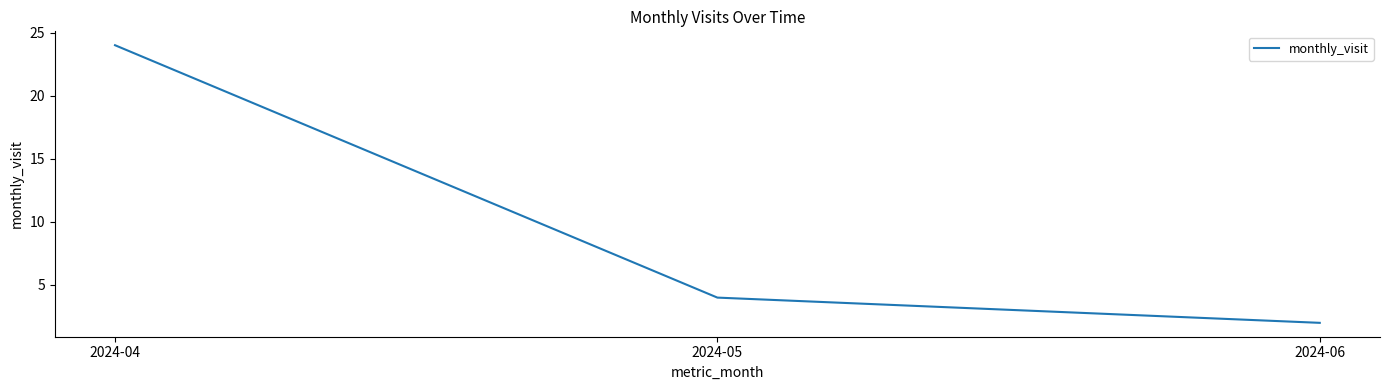

What is the minimum value shown in the chart?

2